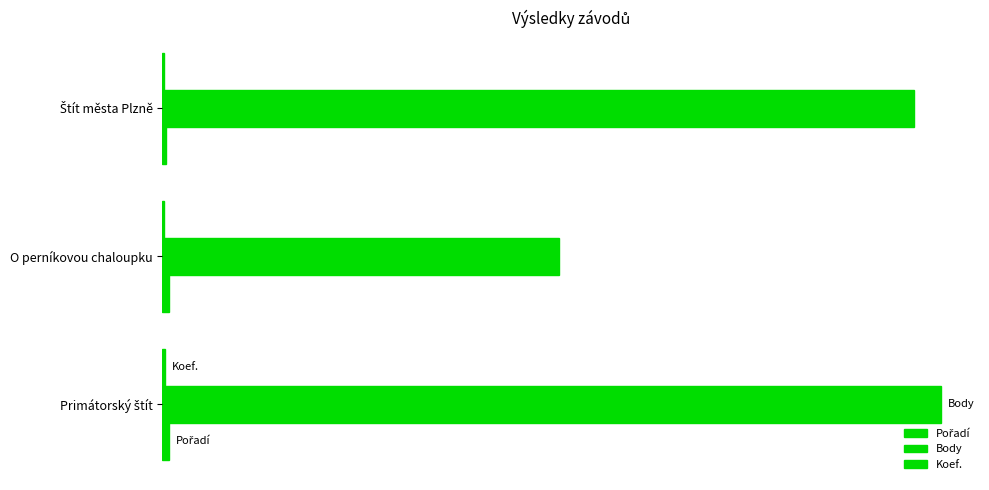

What are all the series names shown in the legend?

Pořadí, Body, Koef.